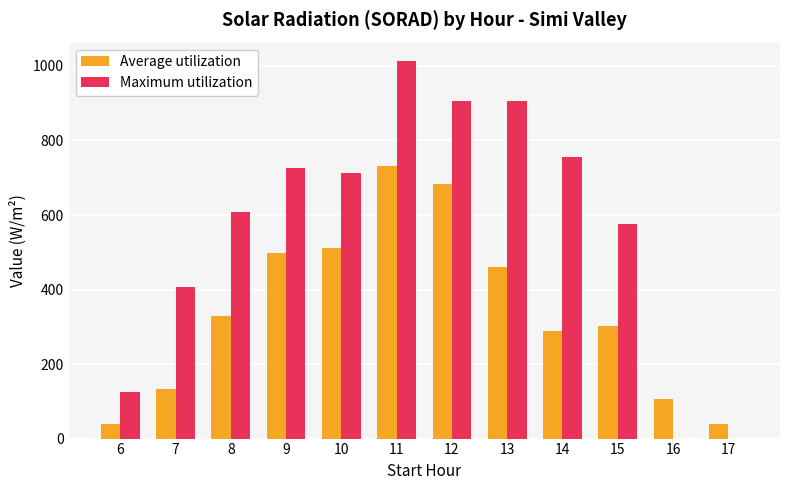

At which category is the sum across all series the highest?

11